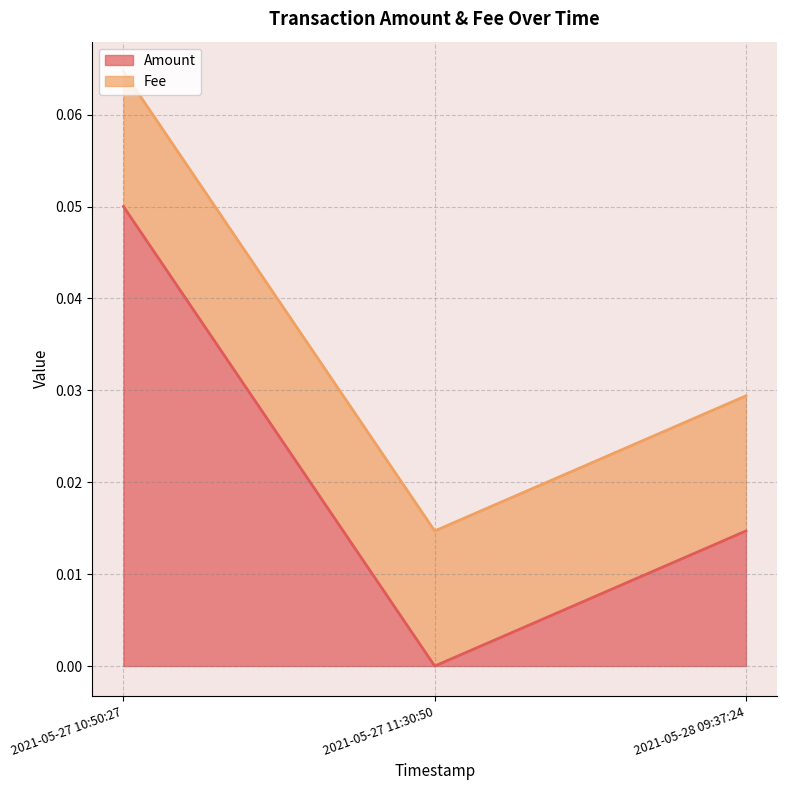

Is it true that the value at 2021-05-28 09:37:24 is 0.0?

False